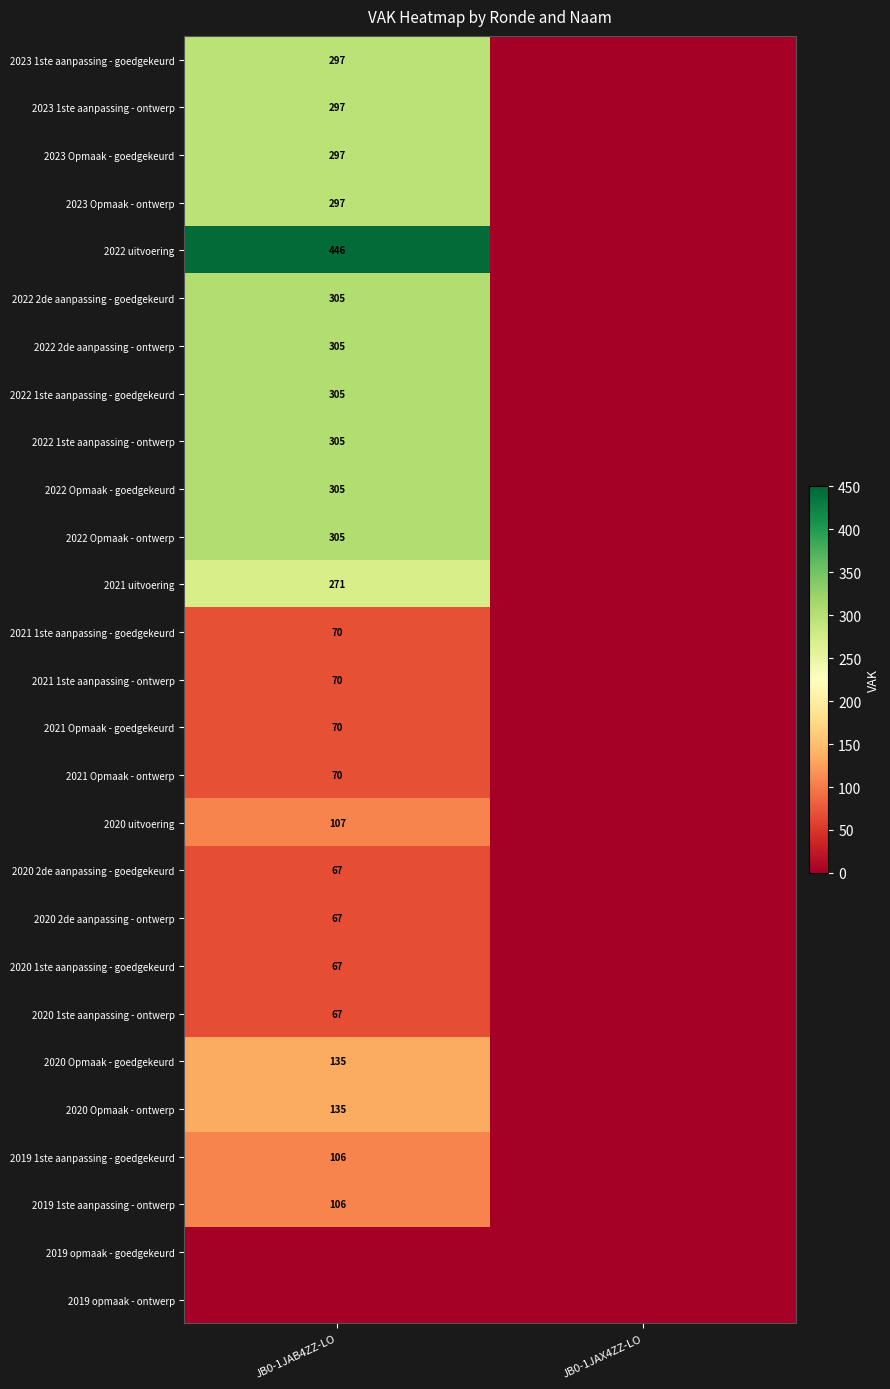

What is the total value across all series at JB0-1JAB4ZZ-LO?

4872